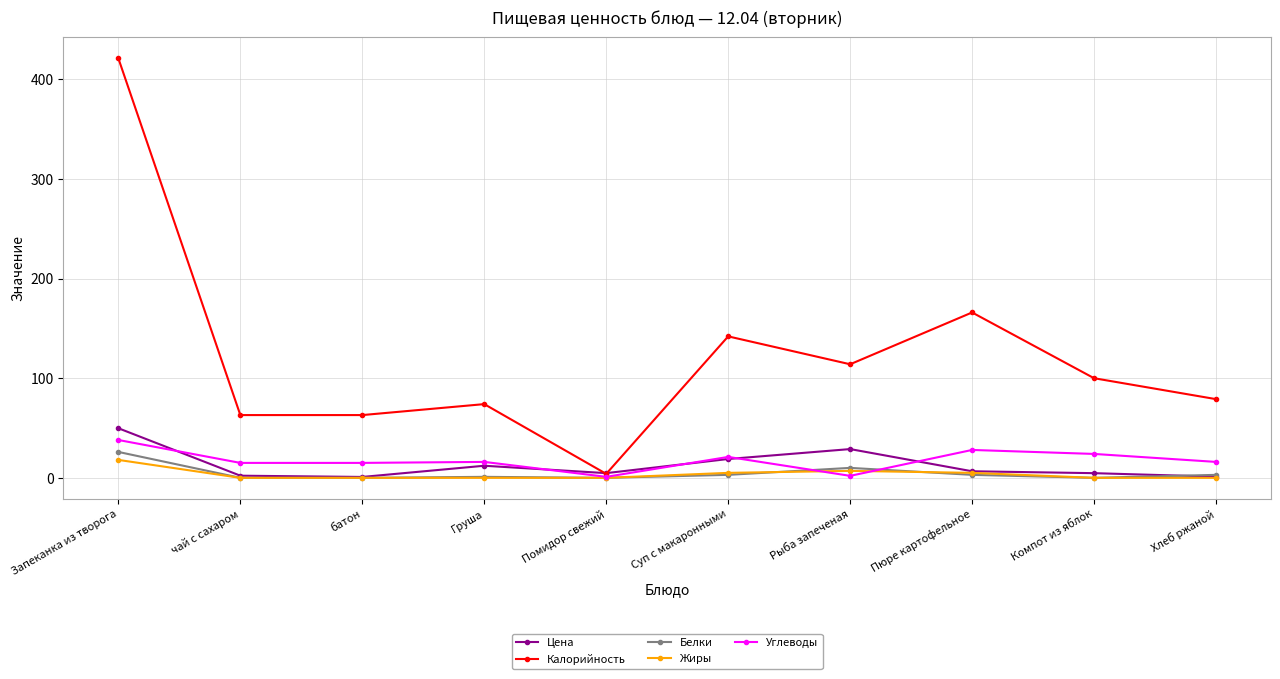

At which category is the sum across all series the highest?

Запеканка из творога